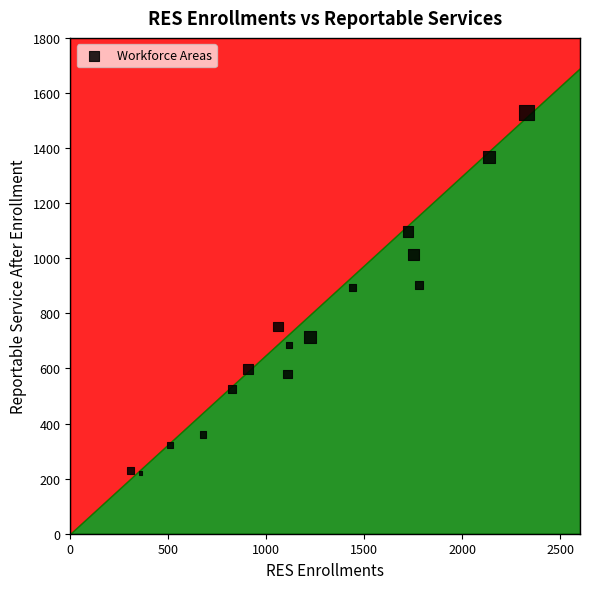

What is the range of Y values (max minus min)?

1308